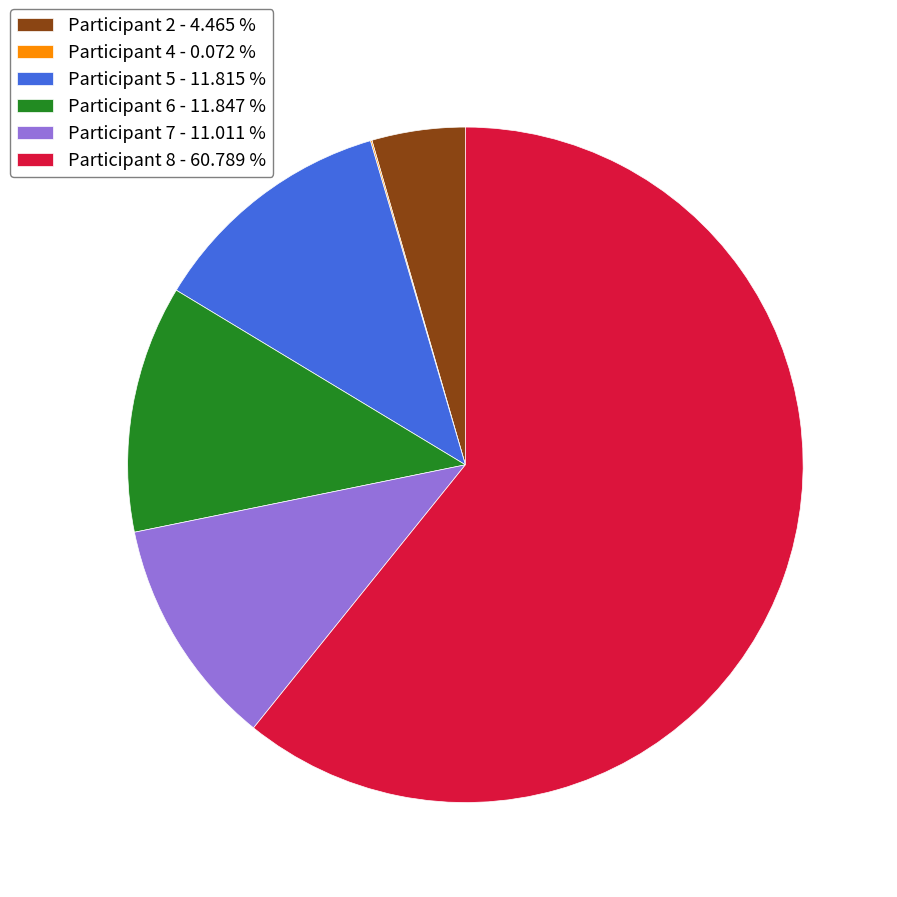

What is the ratio of the value at Participant 6 - 11.847 % to the value at Participant 2 - 4.465 %?

2.7